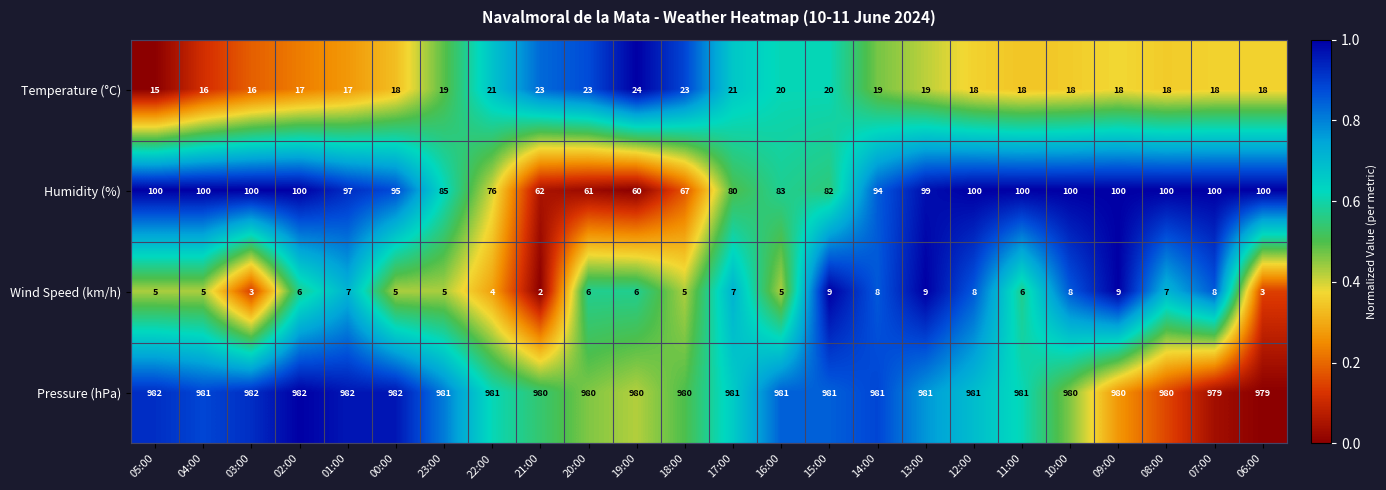

What is the difference between the highest and lowest values at 03:00?

979